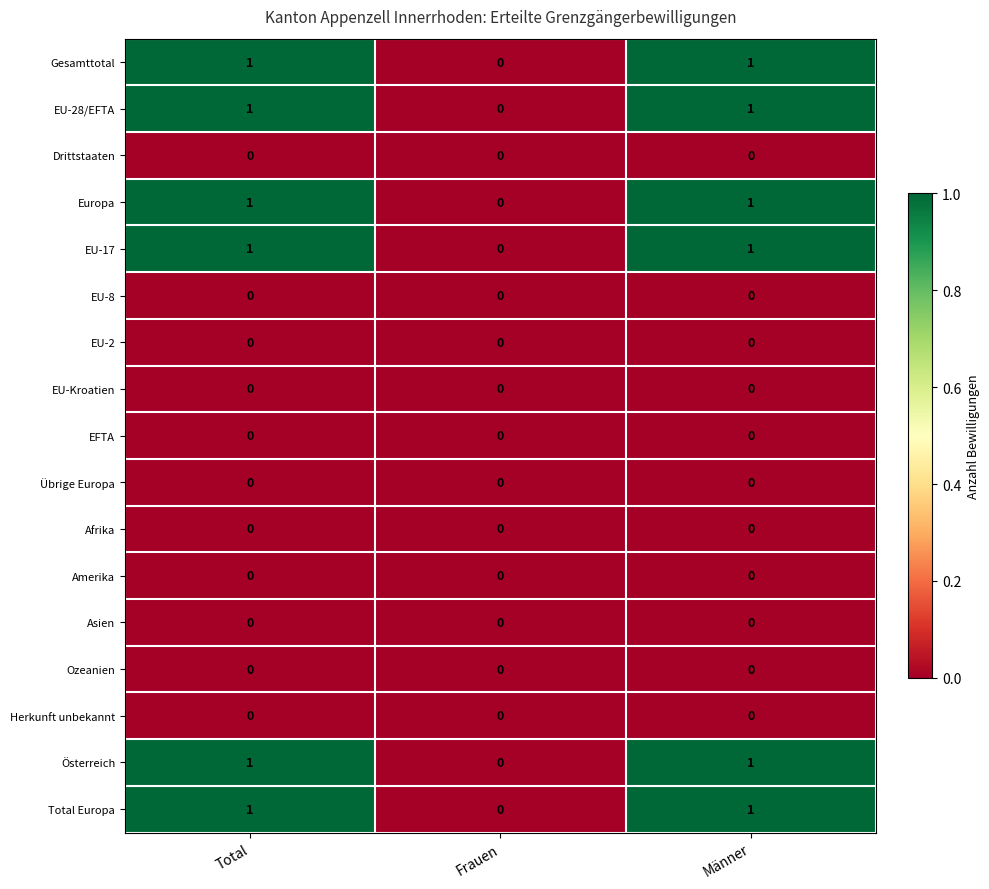

What is the total value across all series at Total?

6